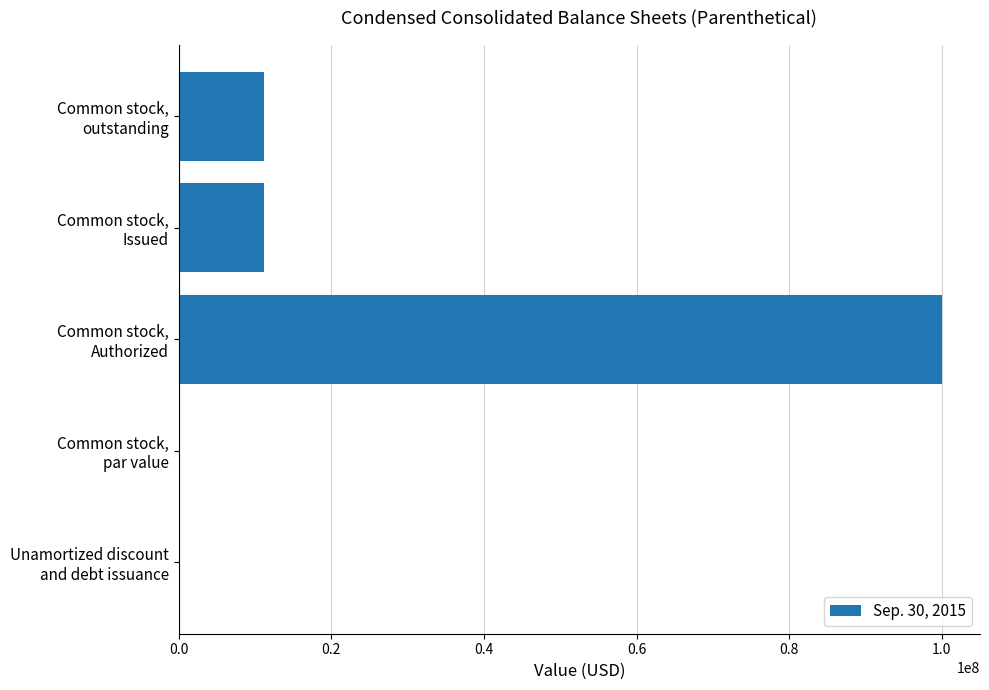

What is the sum of all values?

122353863.0